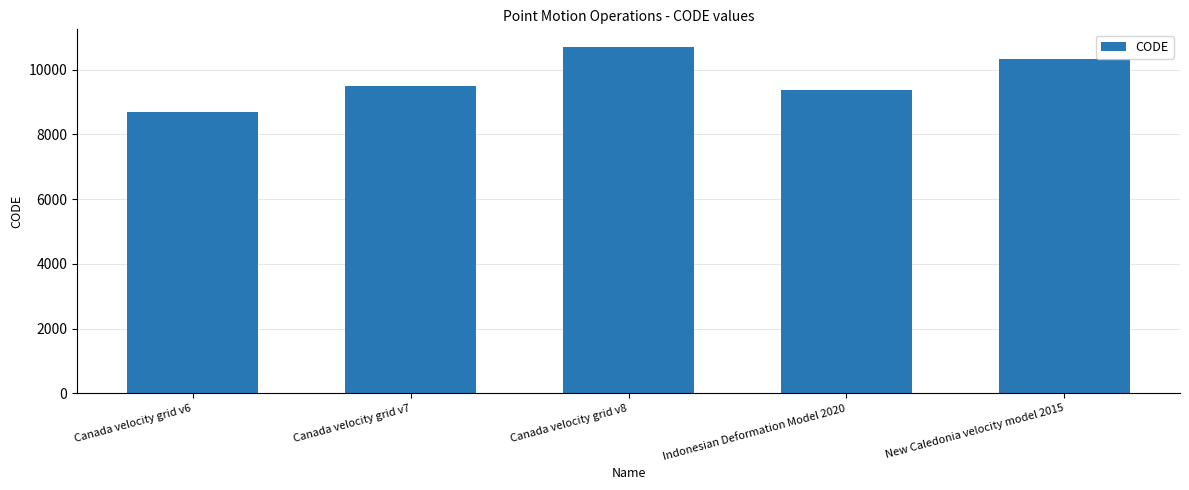

Reading left to right, transcribe all the data shown in this chart.

Canada velocity grid v6=8676	Canada velocity grid v7=9483	Canada velocity grid v8=10707	Indonesian Deformation Model 2020=9375	New Caledonia velocity model 2015=10323